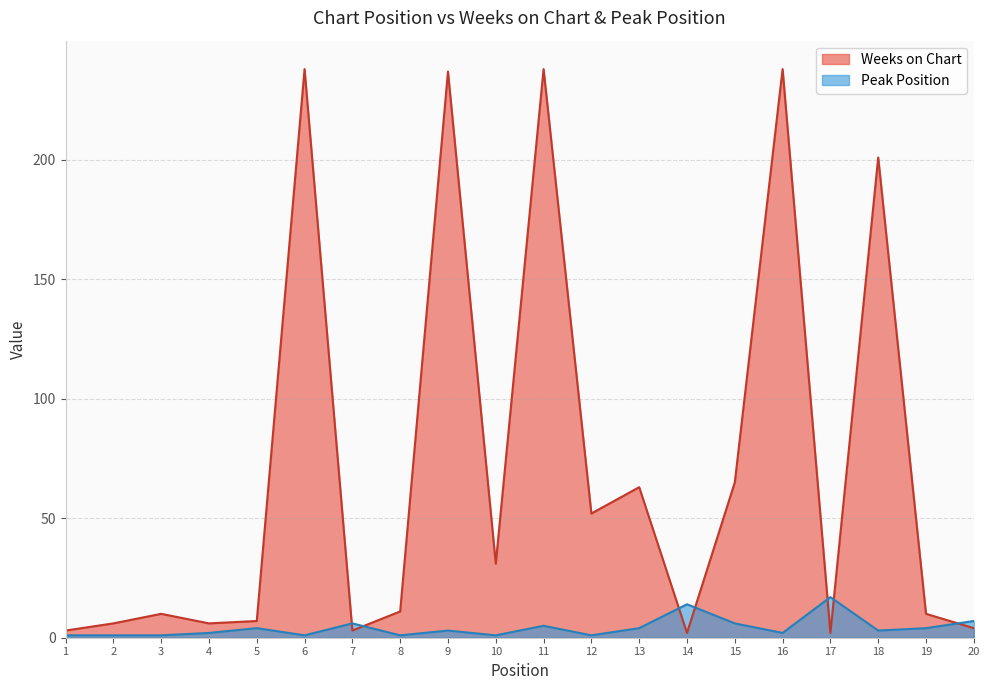

What is the value of the Weeks on Chart point at the 12th from the left?

52